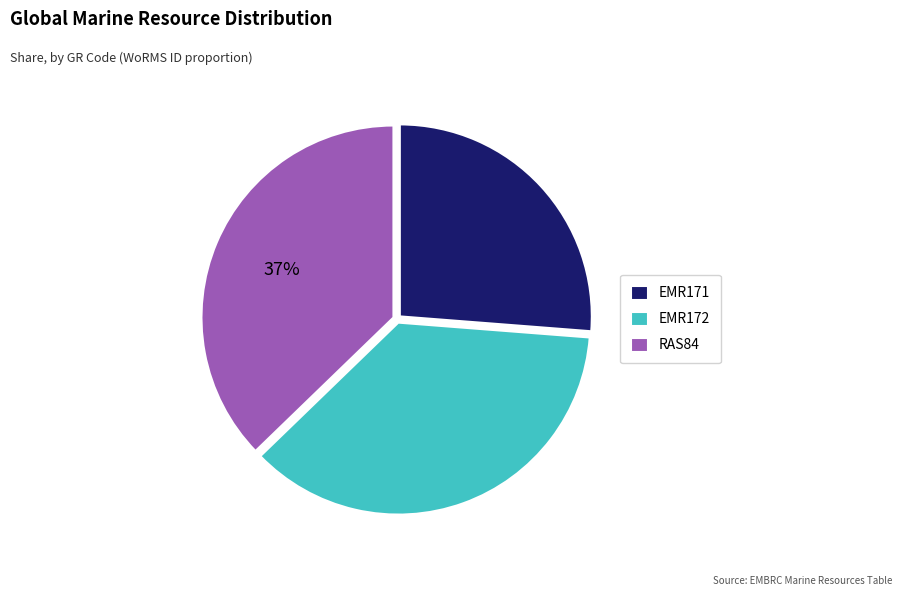

What is the ratio of the value at RAS84 to the value at EMR172?

1.0